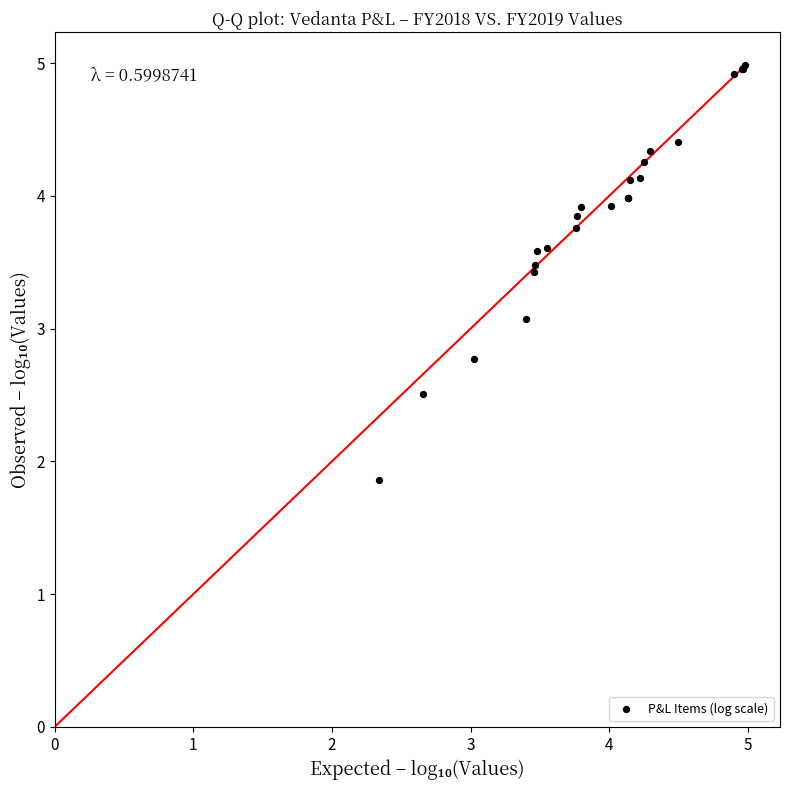

What Y value in the scatter plot is closest to 3?

3.1